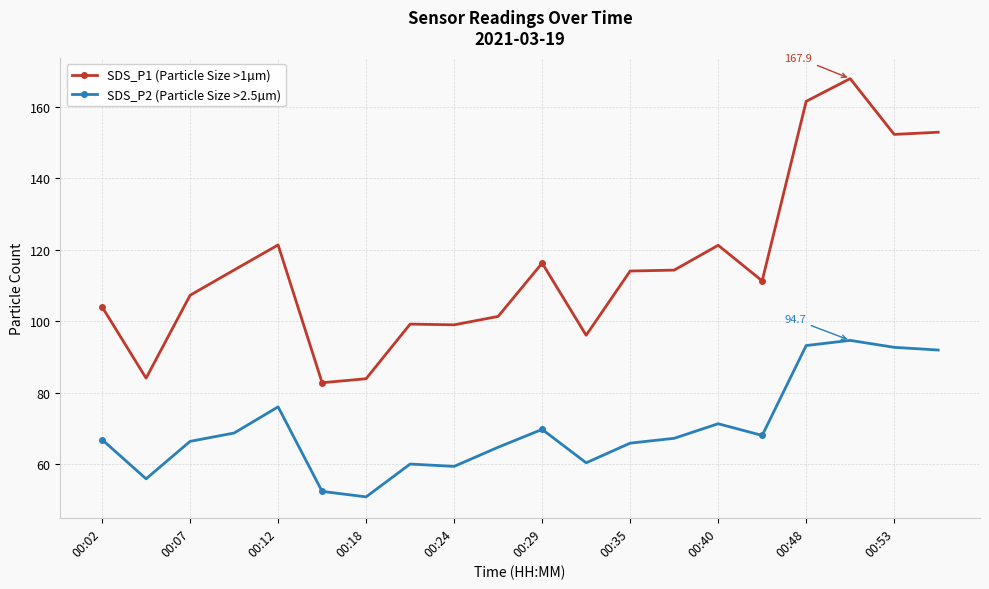

Which series has the widest spread of values?

SDS_P1 (Particle Size >1µm)